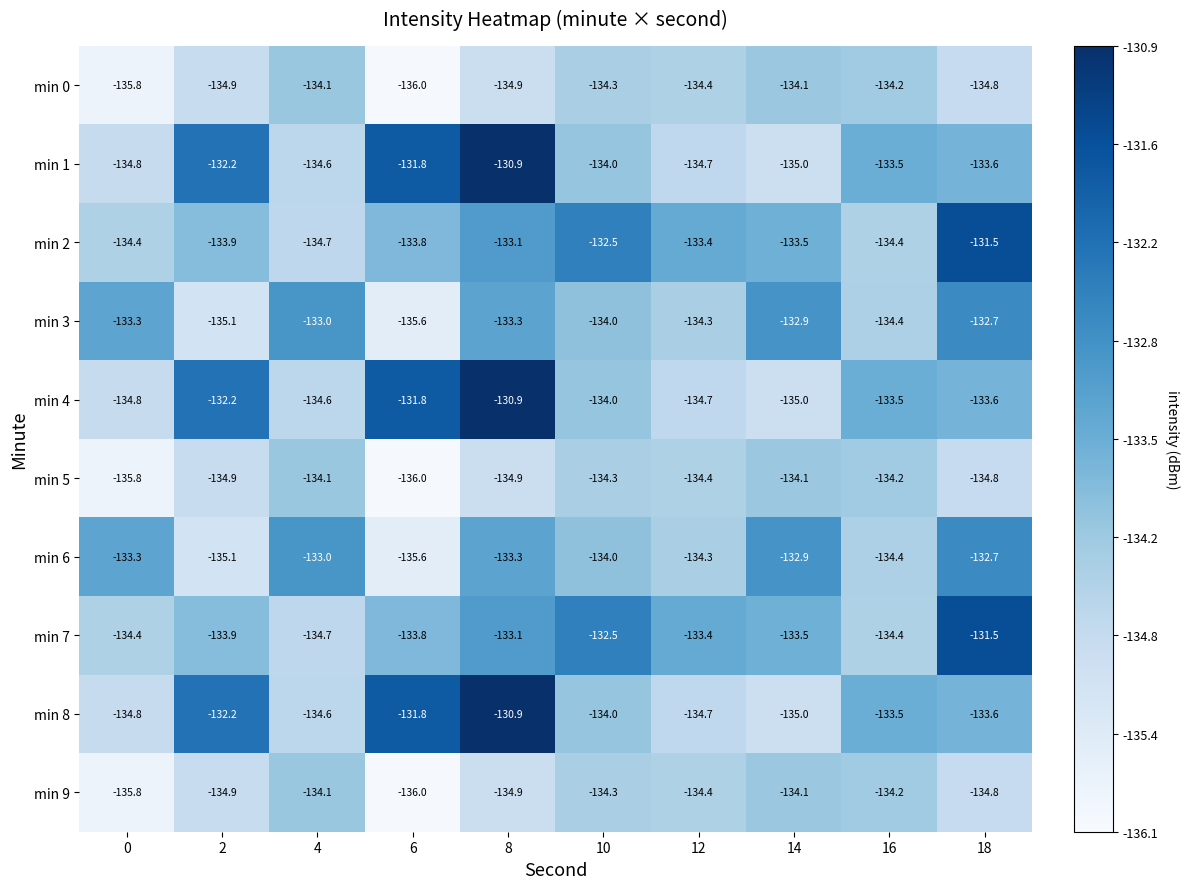

What is the sum of all min 8 values?

-1335.1